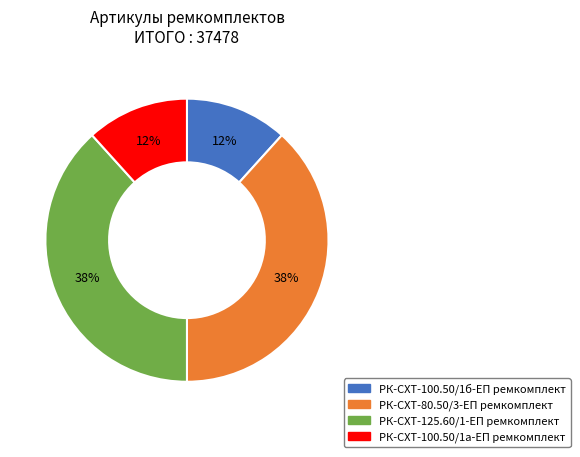

Does РК-СХТ-100.50/1б-ЕП ремкомплект represent more than half of the total?

No